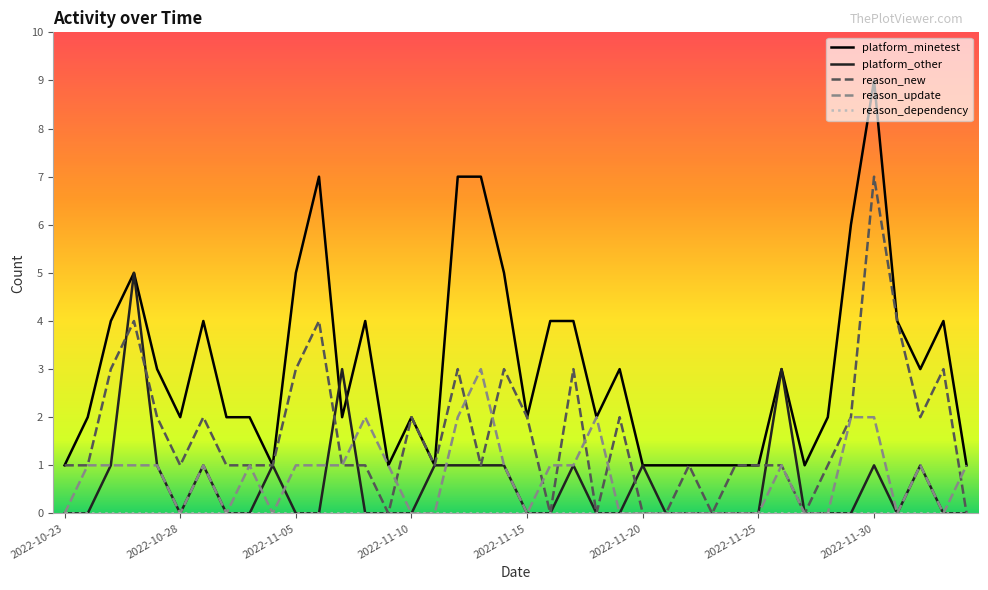

Which series has the largest total across all categories?

platform_minetest